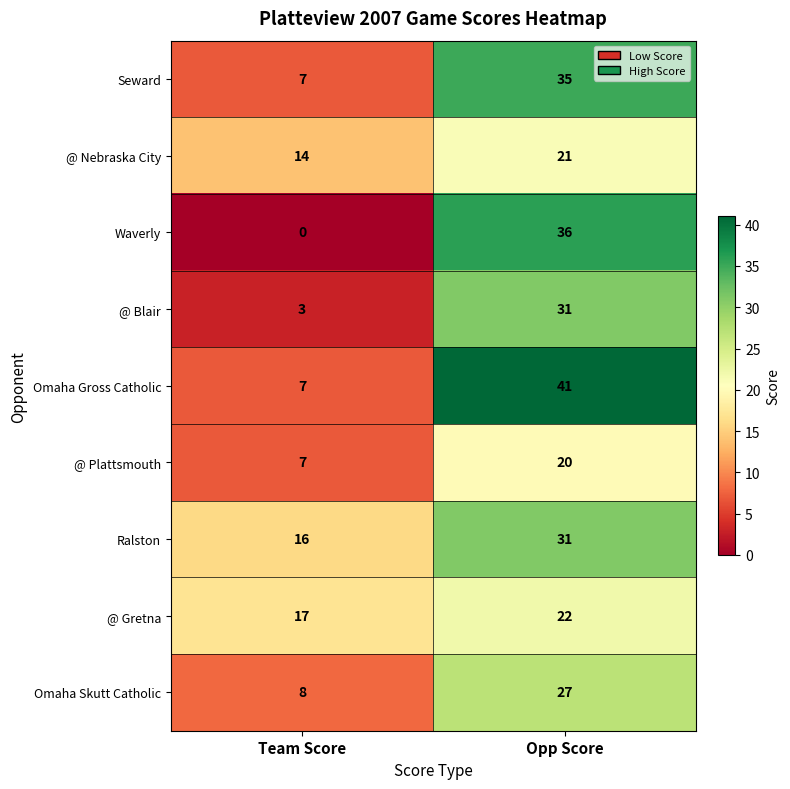

Count the number of categories in the chart.

2